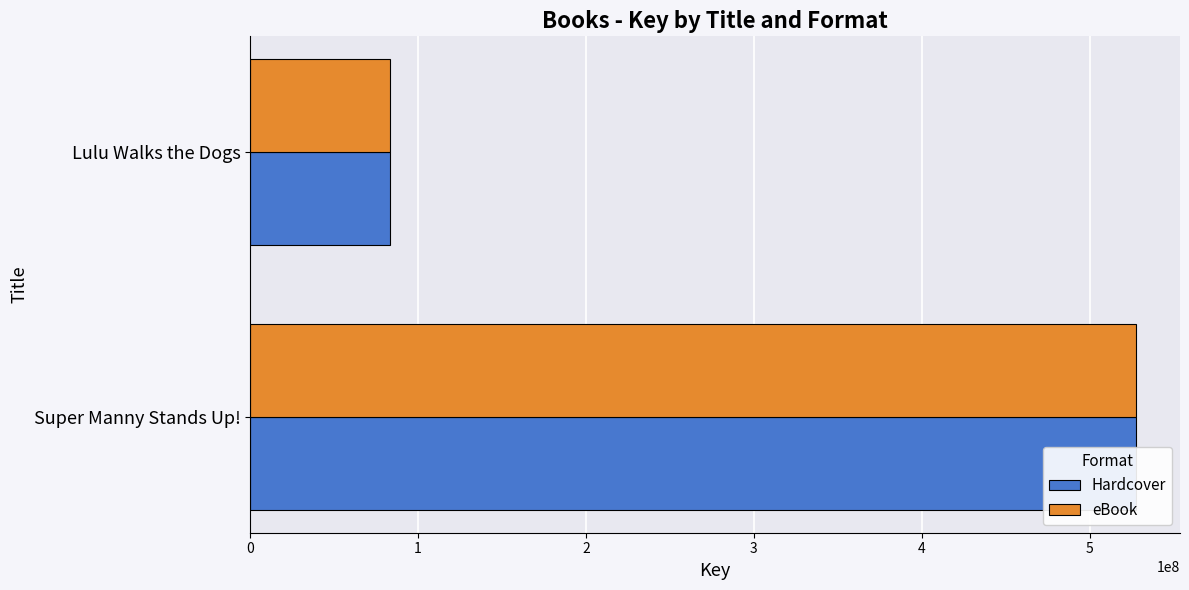

Between Super Manny Stands Up! and Lulu Walks the Dogs, which series saw the biggest shift?

Hardcover